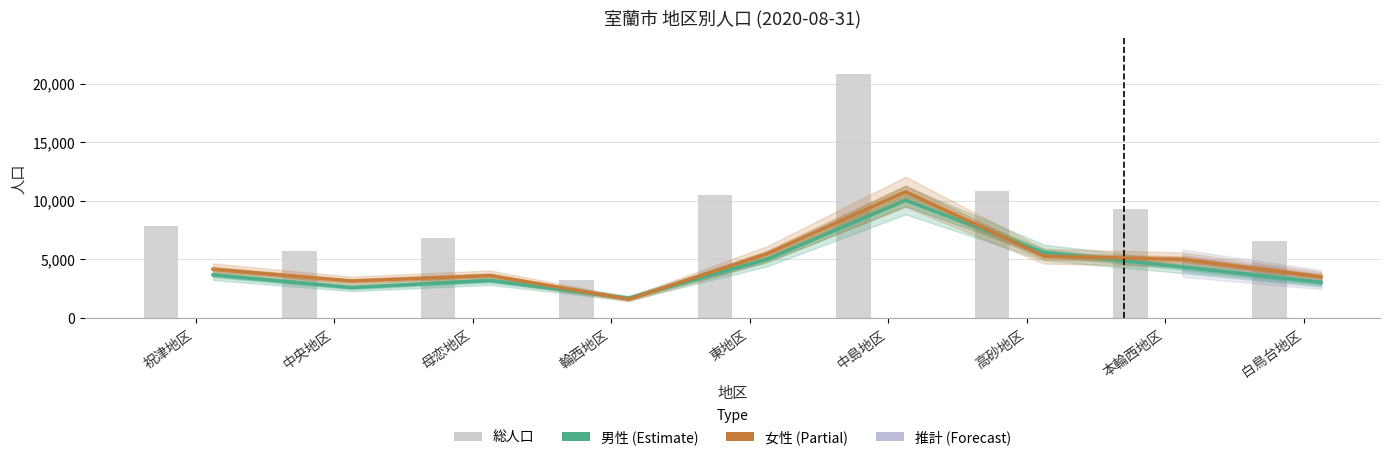

At which category is the sum across all series the highest?

中島地区